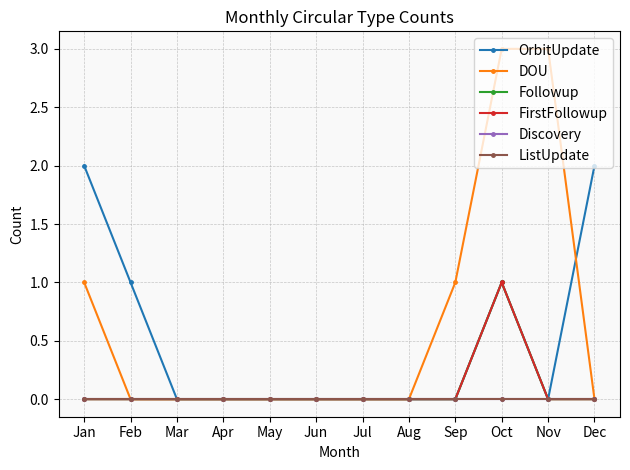

True or false: FirstFollowup has a value of 0 at Apr.

True